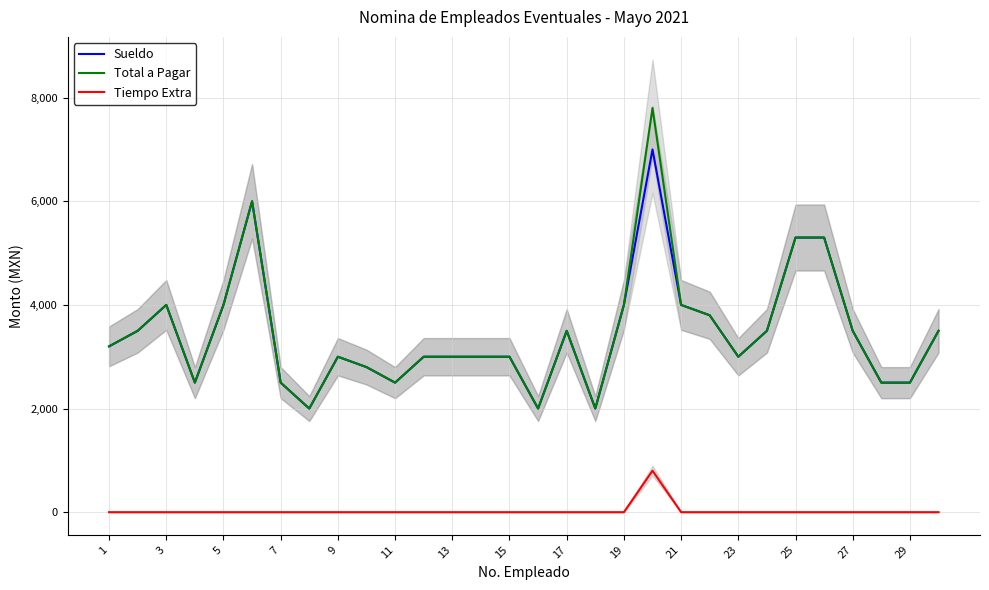

True or false: Tiempo Extra and Total a Pagar intersect in this chart.

False